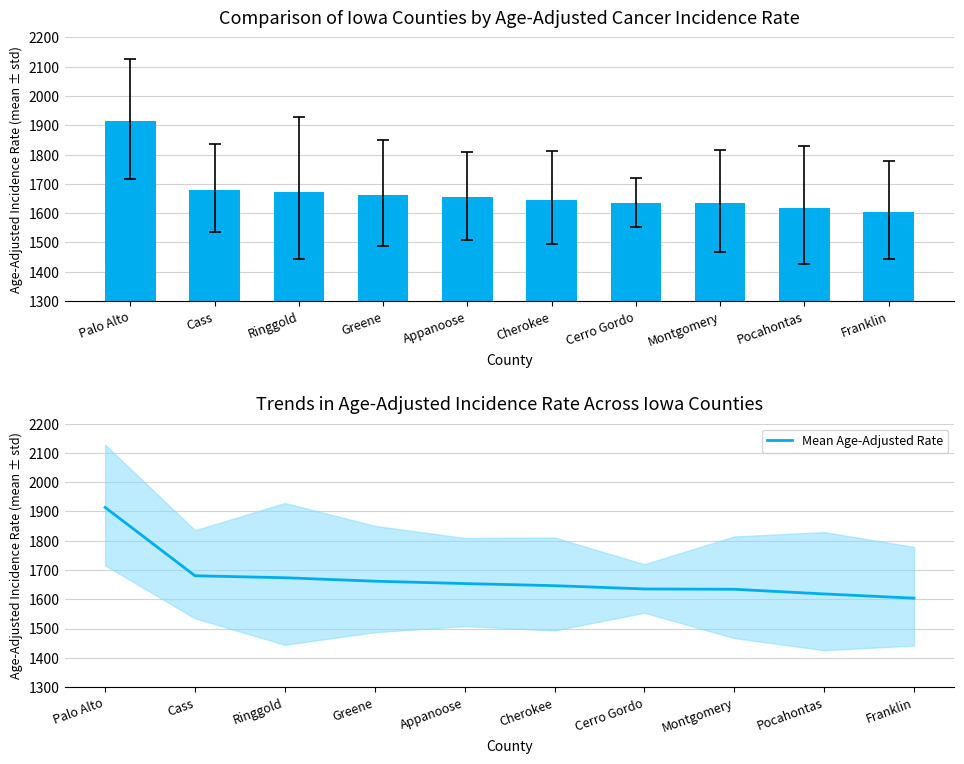

What is the sum of the Age-Adjusted Rate values at Greene and Ringgold?

3335.2